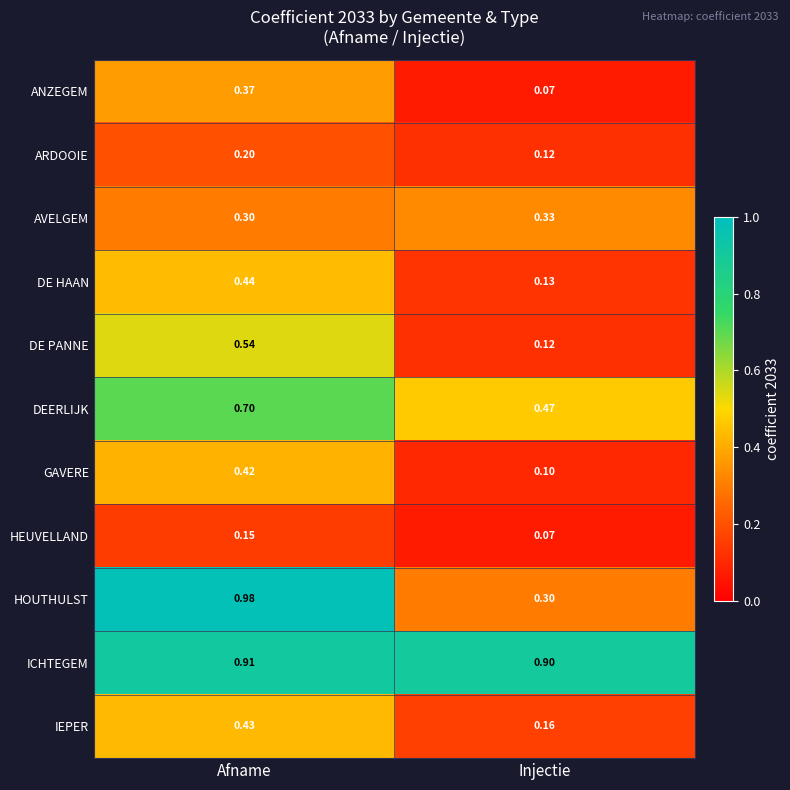

Rank the series by their maximum value, from highest to lowest.

HOUTHULST, ICHTEGEM, DEERLIJK, DE PANNE, DE HAAN, IEPER, GAVERE, ANZEGEM, AVELGEM, ARDOOIE, HEUVELLAND